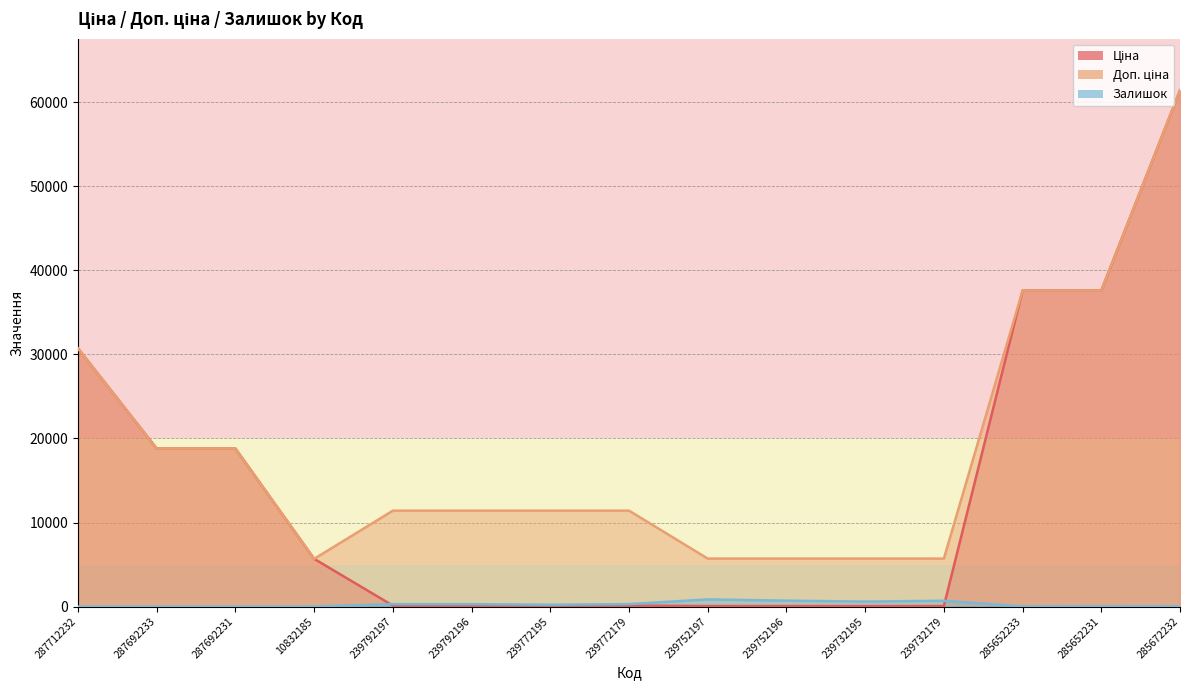

Which category has the highest value across all series?

285672232